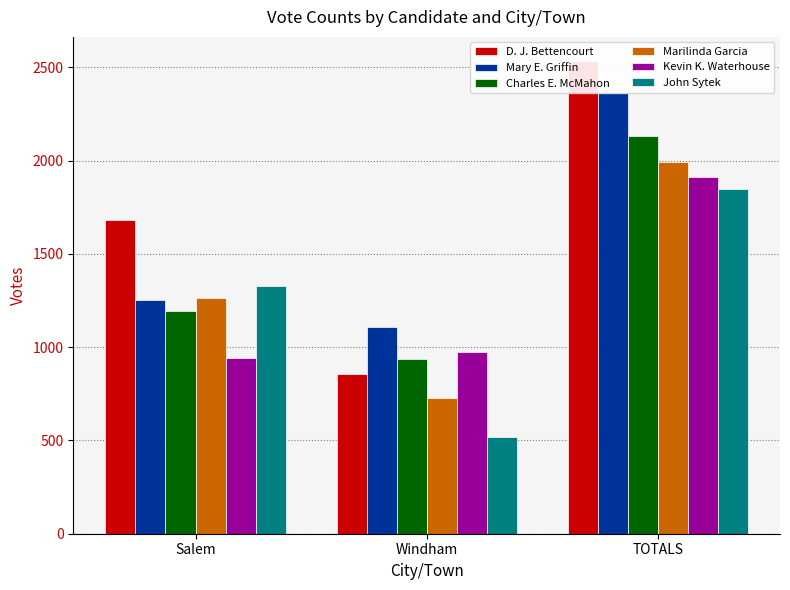

At which label does Mary E. Griffin first exceed 1255?

TOTALS